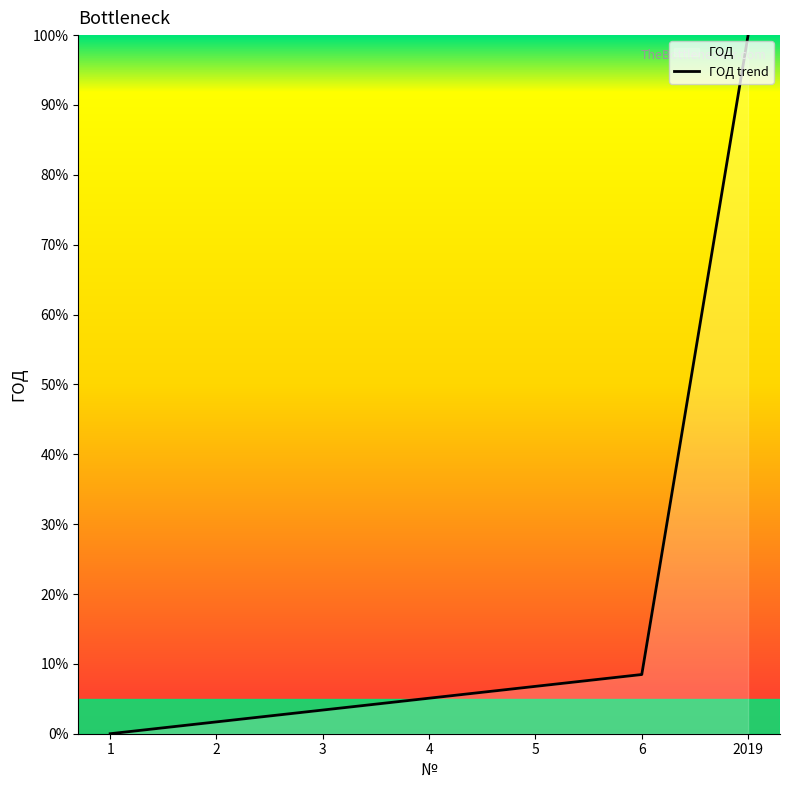

Rank the categories by value from lowest to highest.

1, 2, 3, 4, 5, 6, 2019